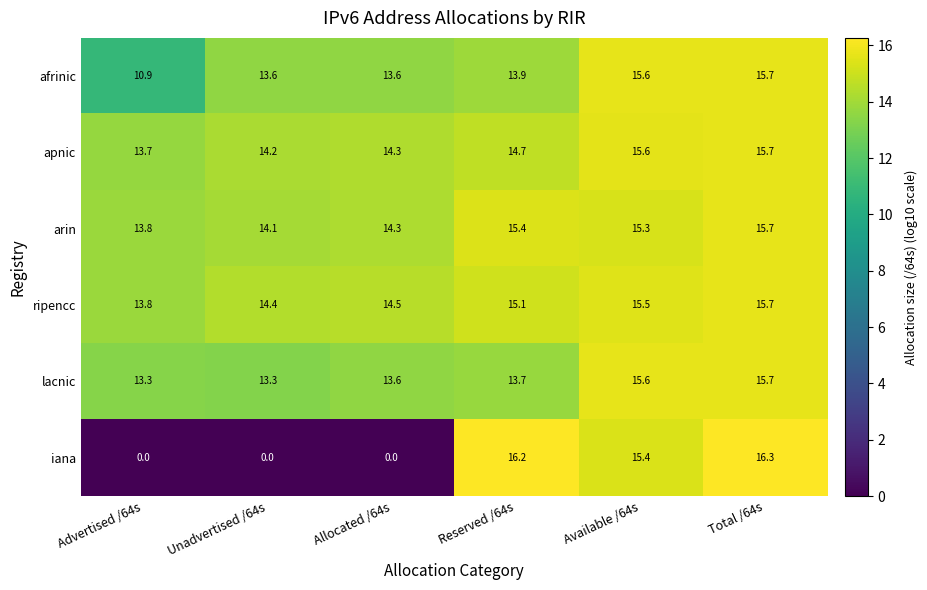

Which series has the largest total across all categories?

ripencc